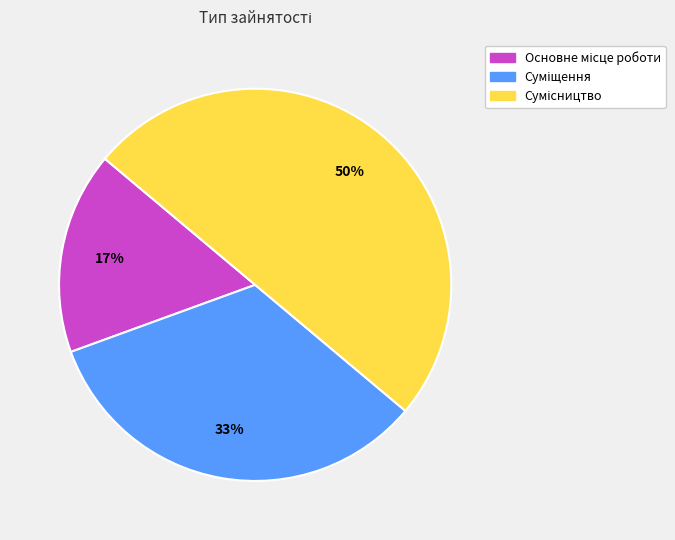

To the nearest percent, what is the difference between the largest and smallest slice percentages?

33%